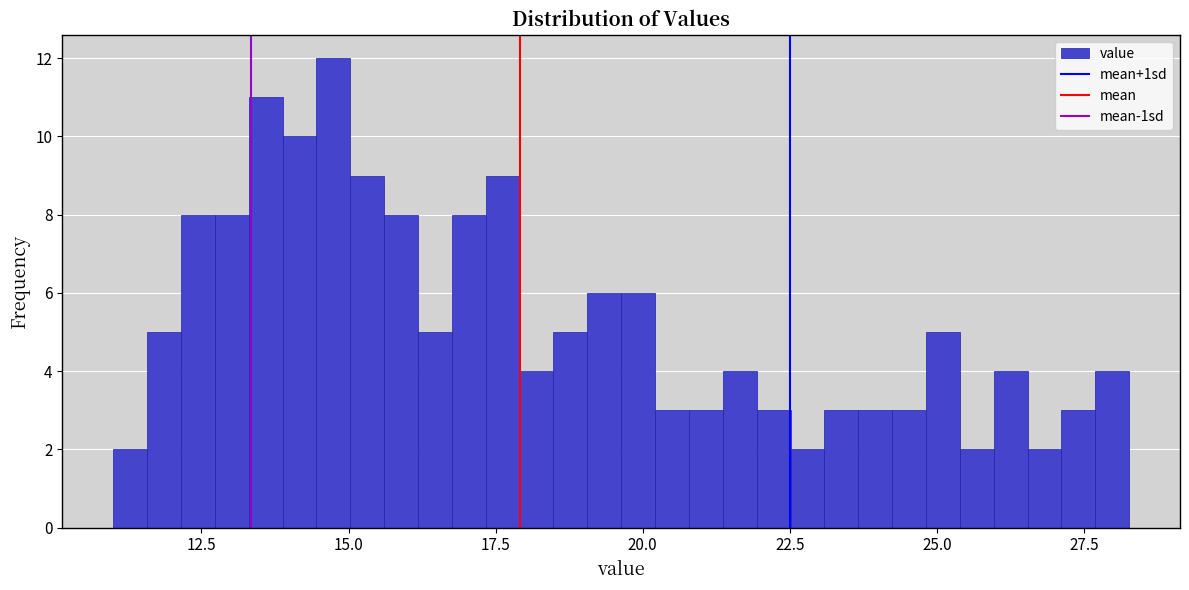

Read against the x-axis, roughly where is the centre of the tallest bar?

14.5